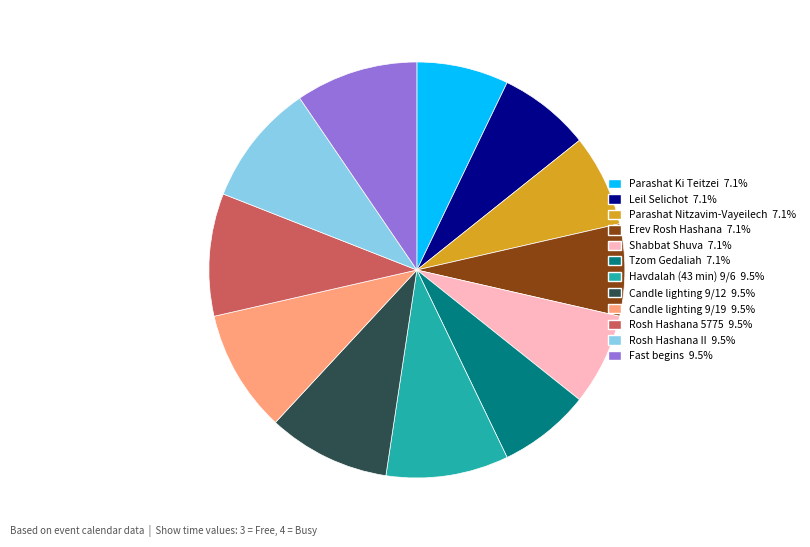

What is the ratio of the value at Candle lighting 9/19 to the value at Shabbat Shuva?

1.3